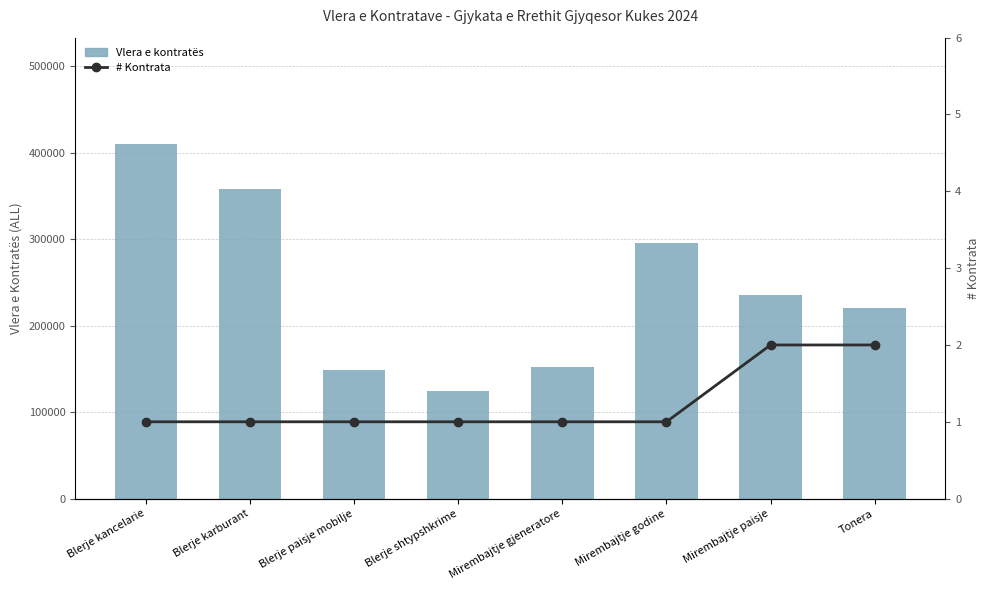

At which label is # Kontrata closest to 1?

Blerje kancelarie